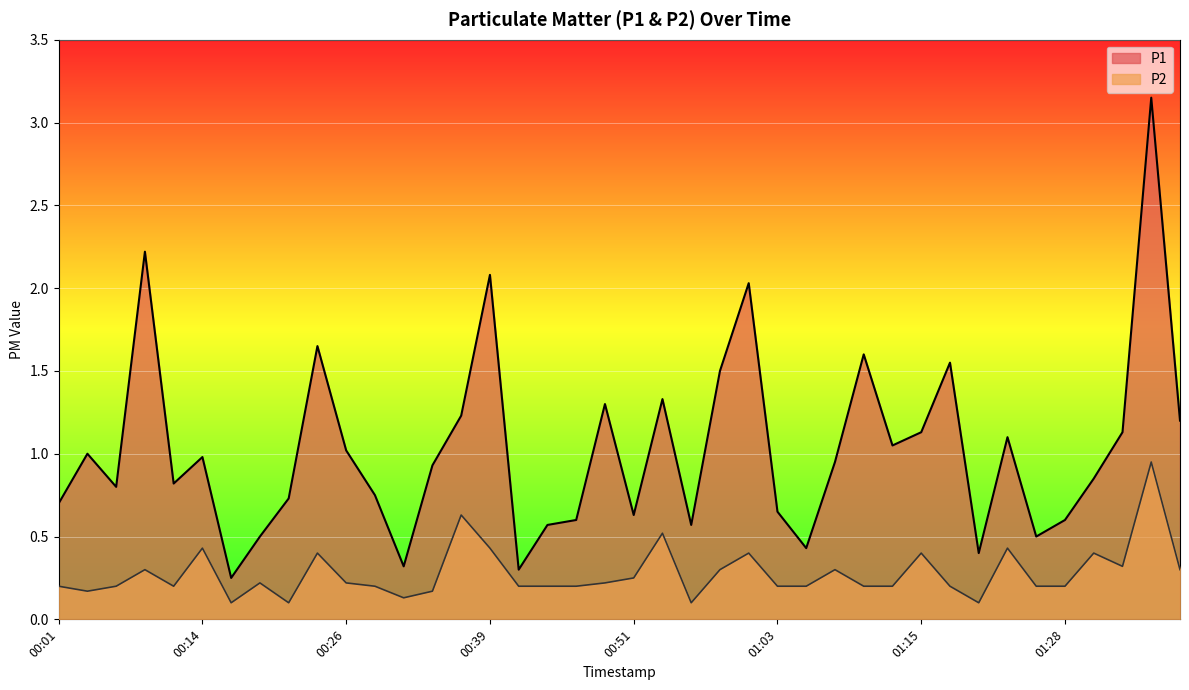

Which series has the largest total across all categories?

P1